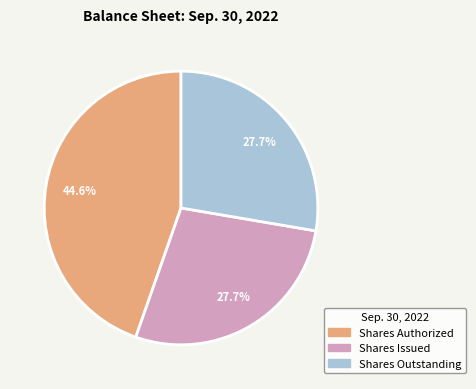

Is there any slice that represents more than half of the pie?

No